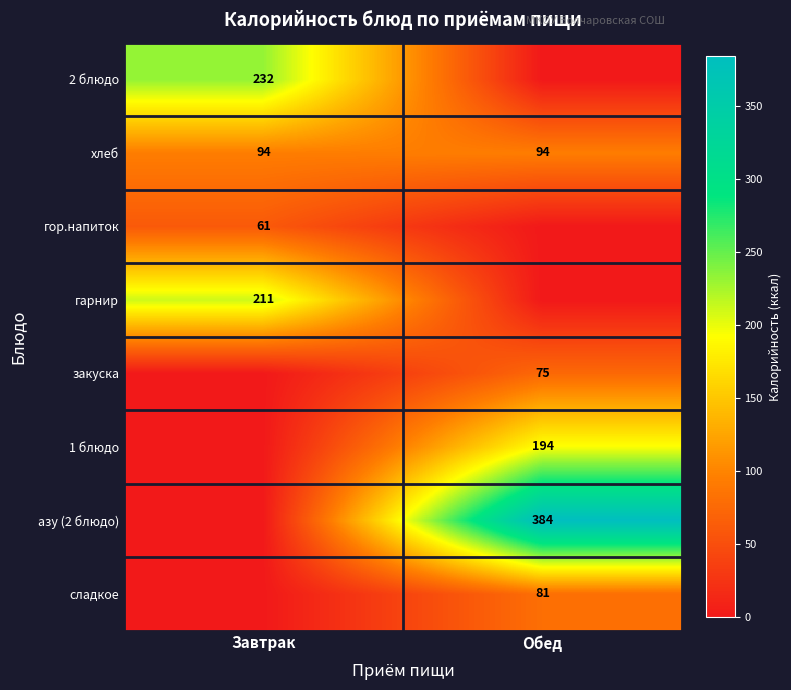

What is the maximum value for хлеб?

94